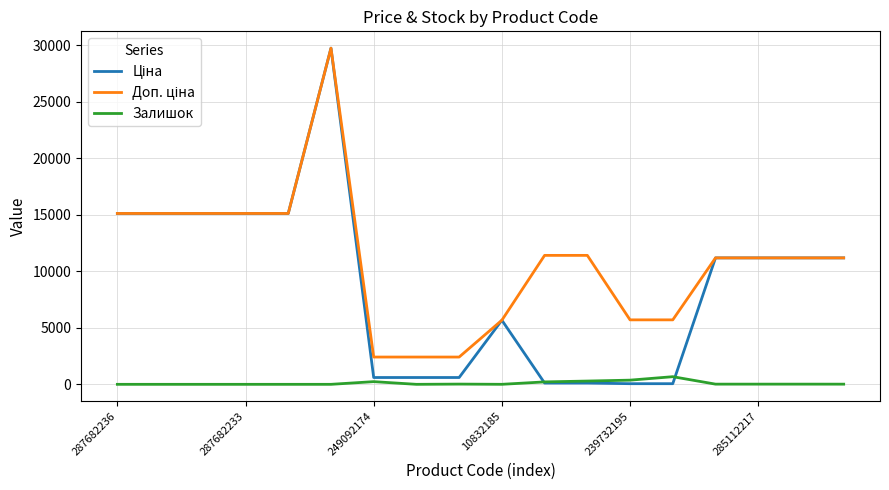

Does the chart display data point markers on the line(s)?

No